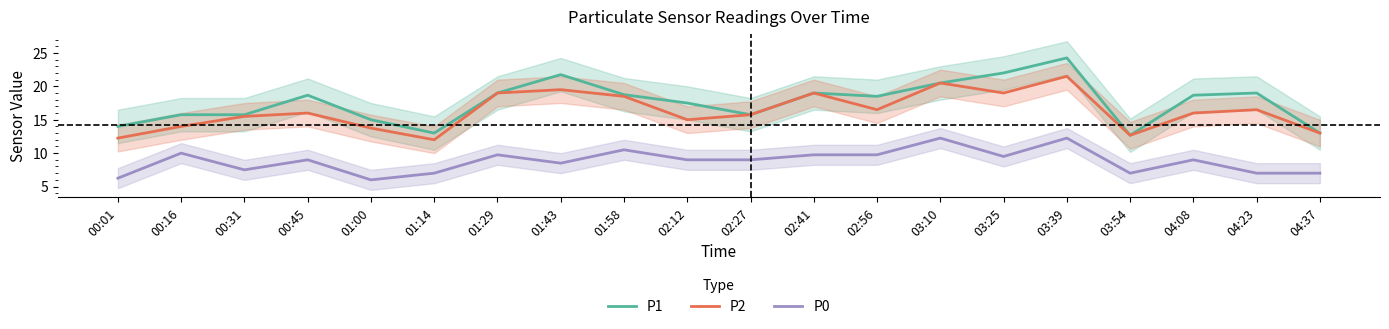

What is the sum of the P2 values at 03:10 and 00:45?

36.5